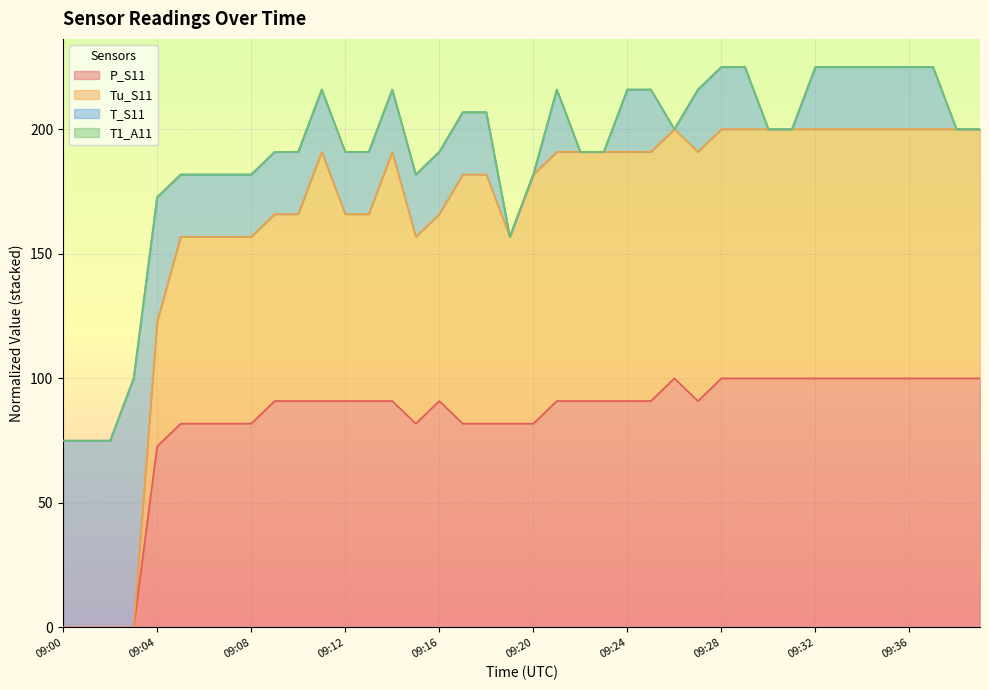

What is the total value across all series at 09:00?

75.0